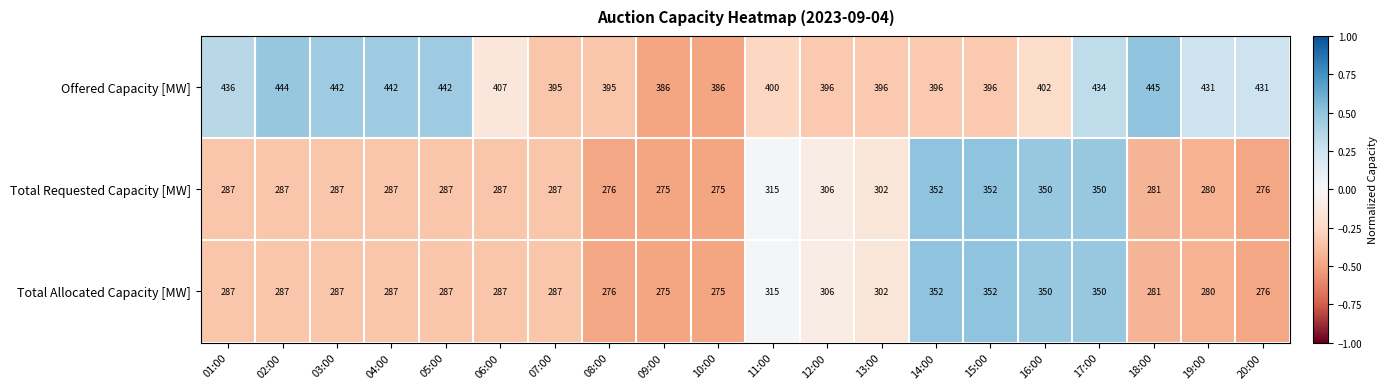

How many distinct data groups are displayed?

3